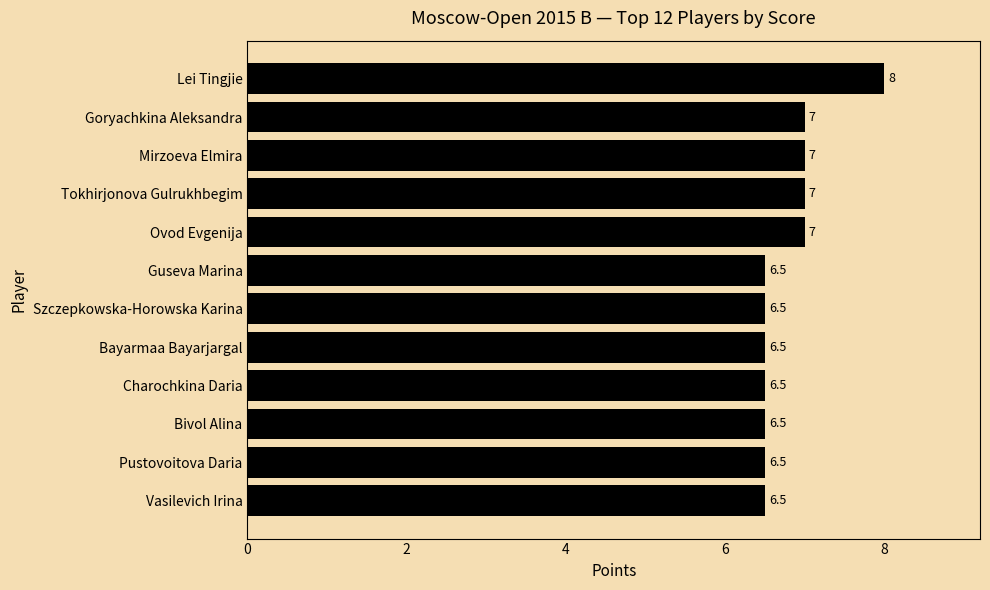

What is the smallest value displayed?

6.5